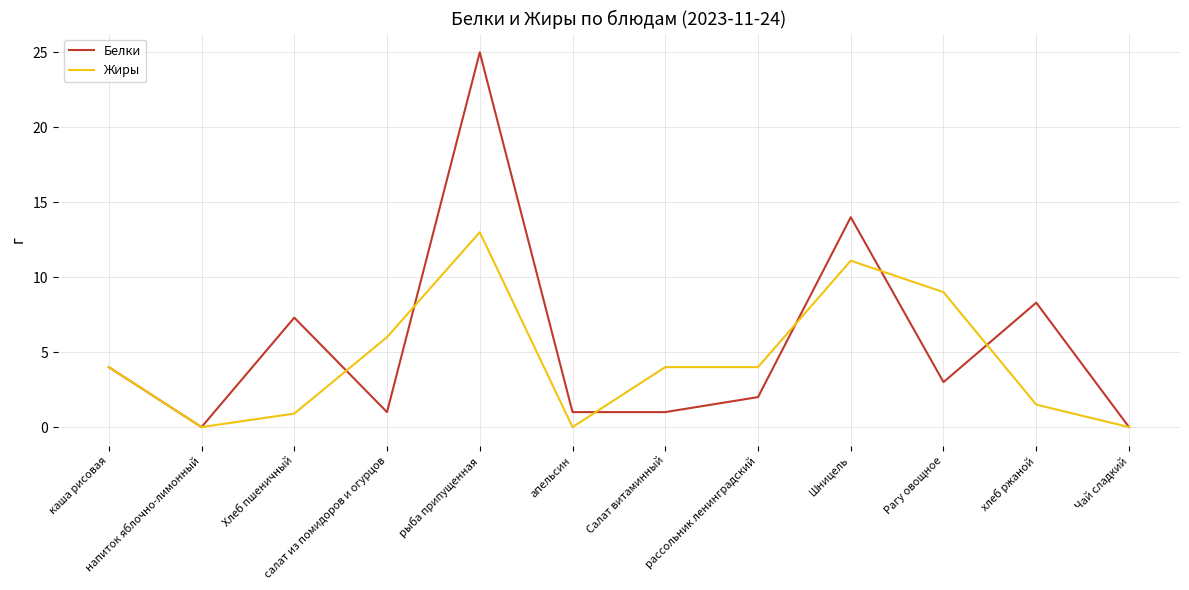

What position from the left is напиток яблочно-лимонный?

2